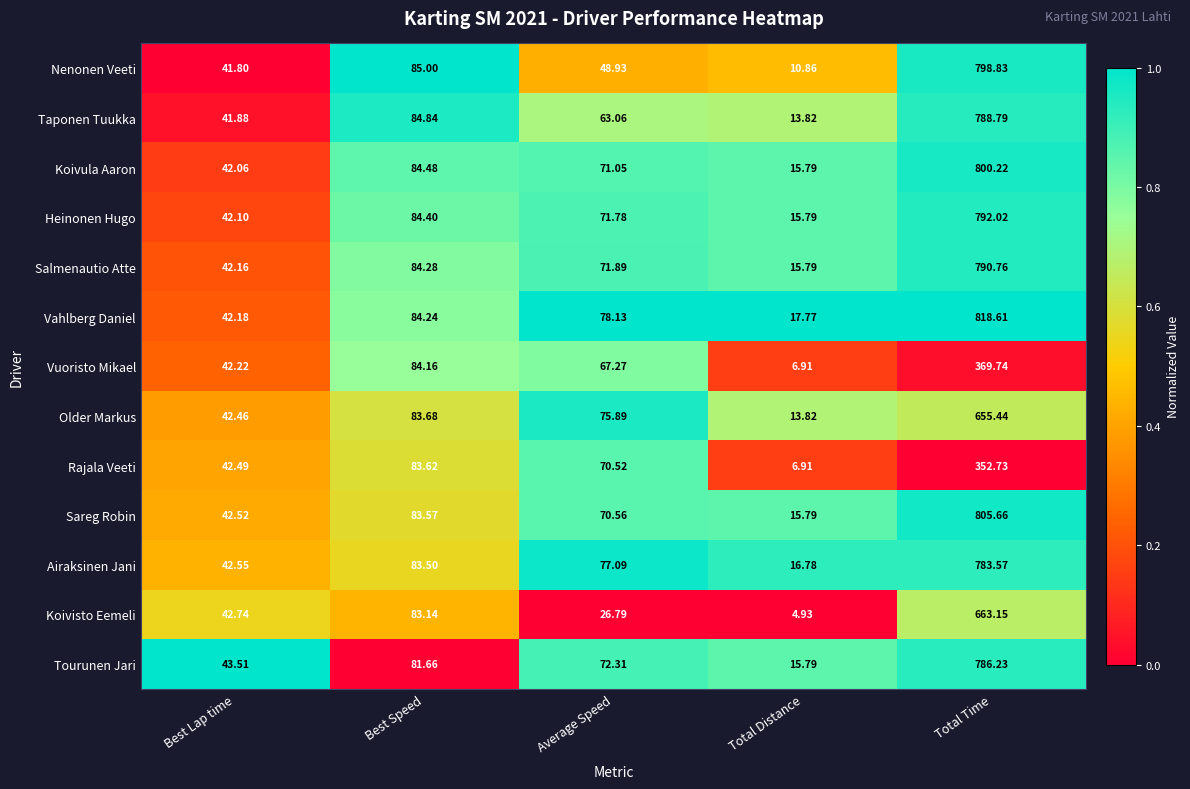

Which series has the largest total across all categories?

Vahlberg Daniel